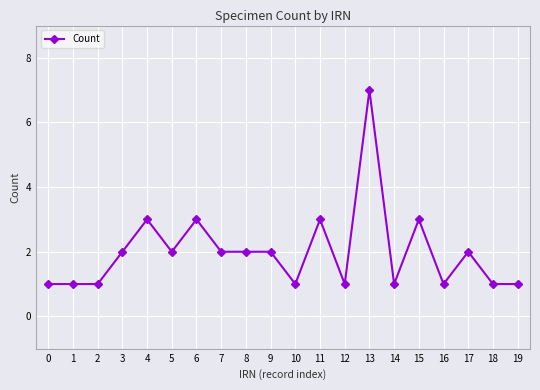

True or false: the data has more than 0 interior local peaks.

True